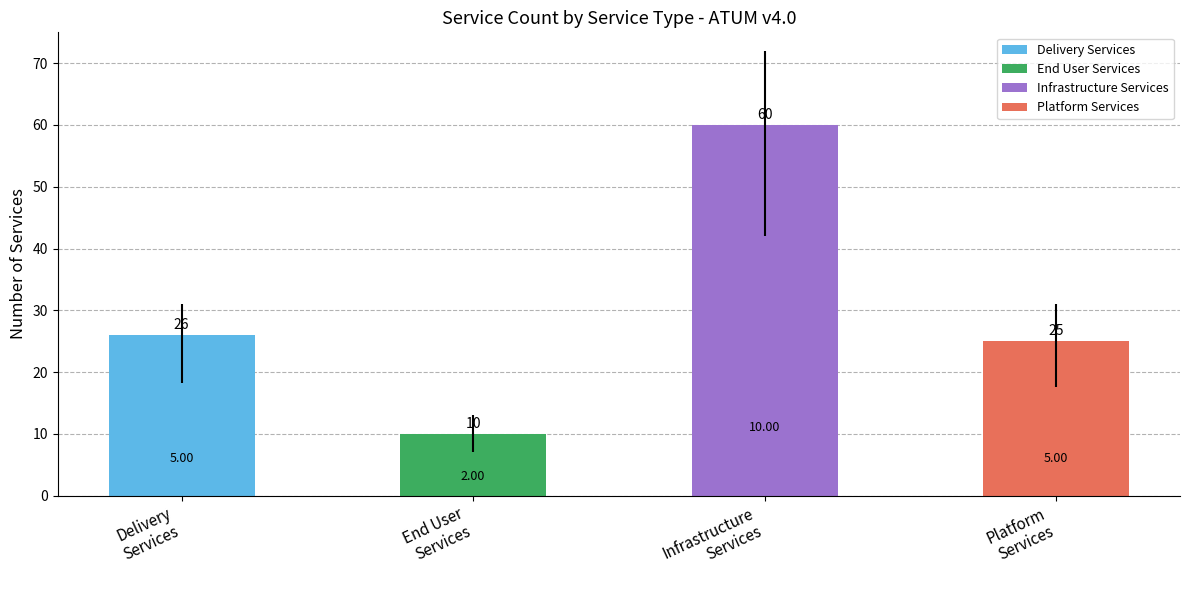

How many data points does each series have?

4